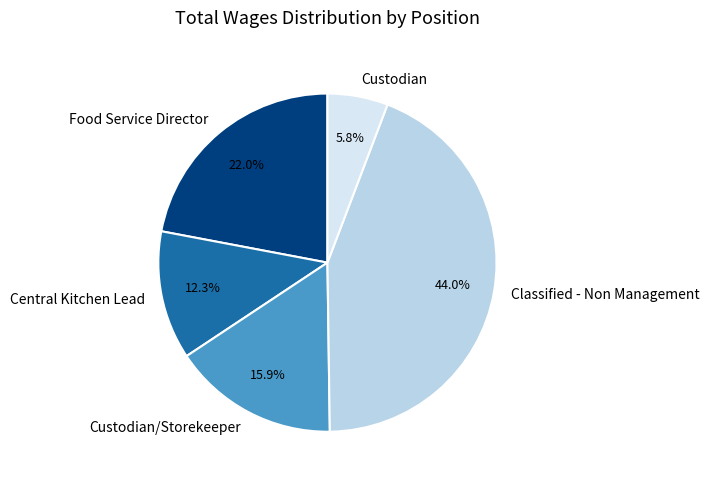

Is Classified - Non Management the majority of the pie?

No